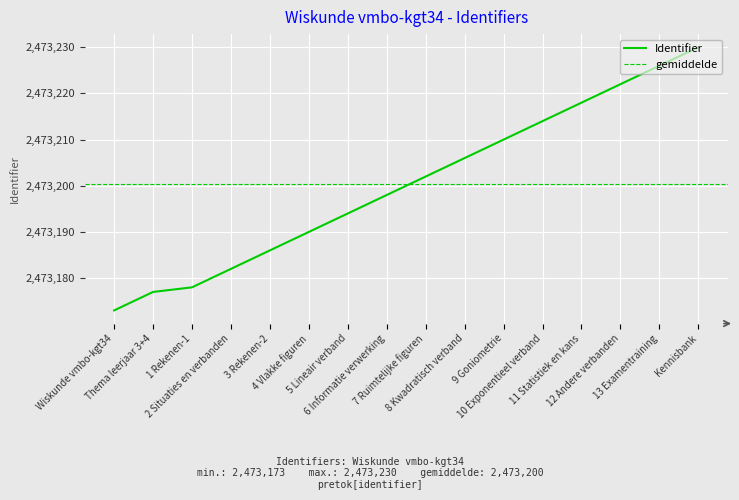

The chart shows a value of 2473178 at 1 Rekenen-1. True or false?

True